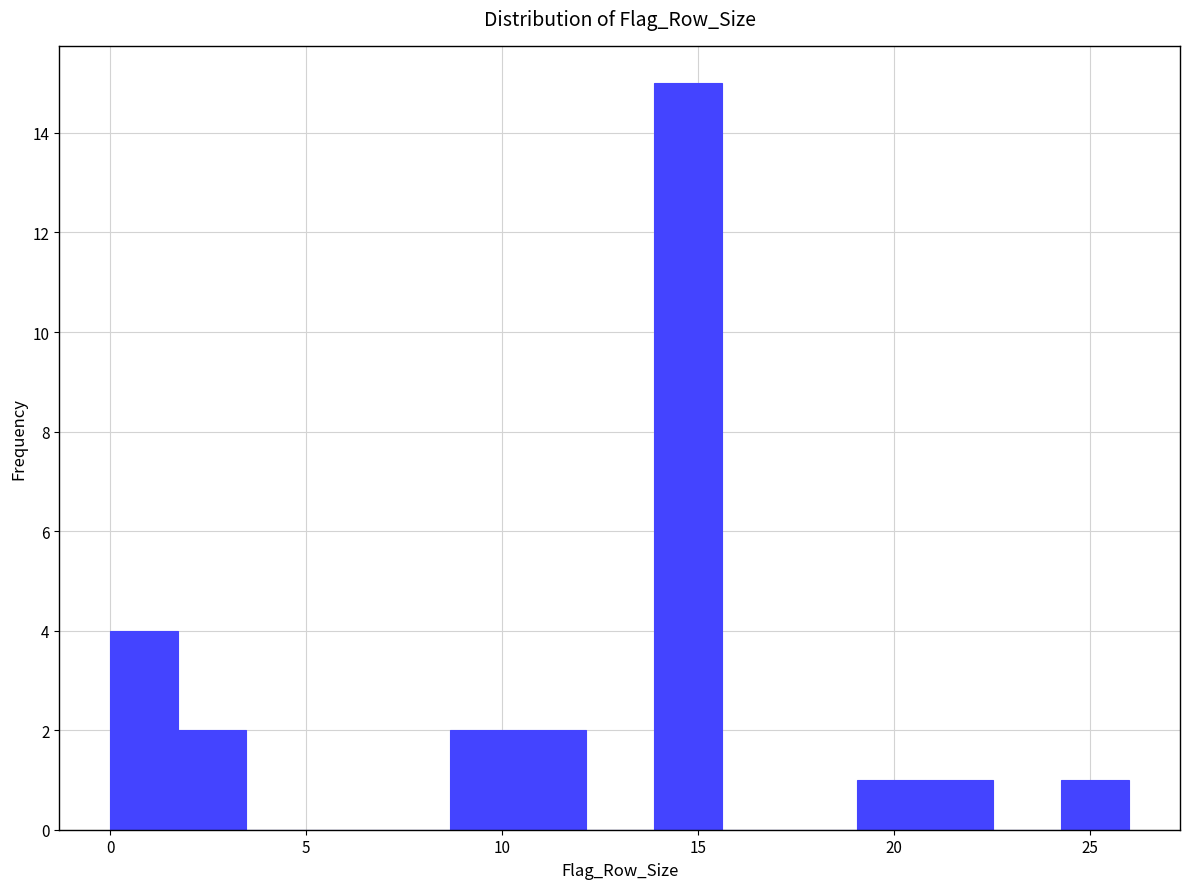

Read against the x-axis, roughly where is the centre of the tallest bar?

14.5